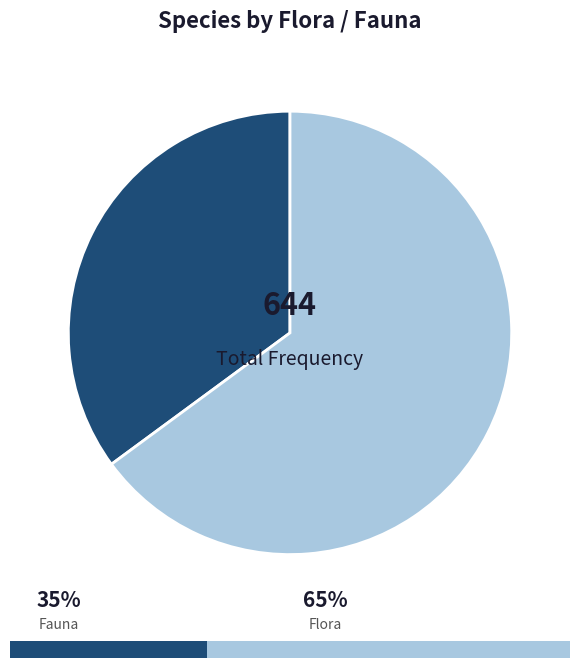

How many slices are in this pie chart?

2